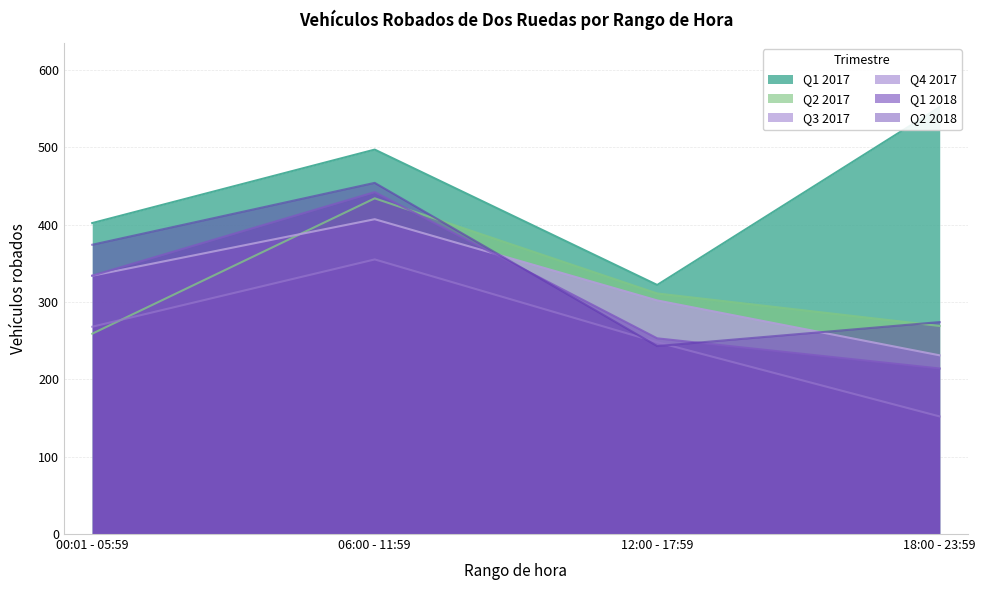

Is the value of Q2 2017 at 12:00 - 17:59 greater than the value of Q1 2017 at 06:00 - 11:59?

No